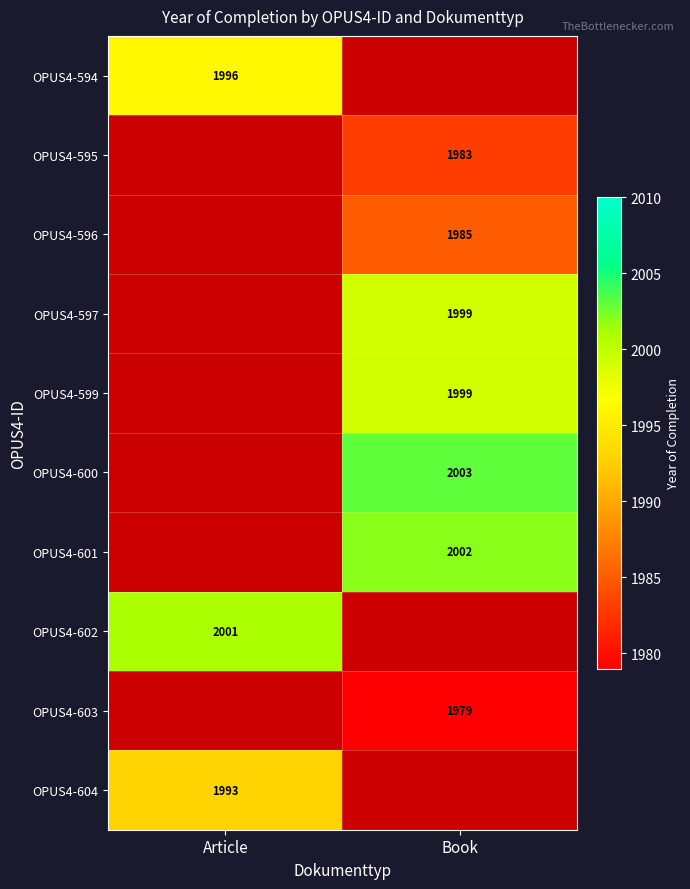

The OPUS4-602 series shows 1390 at Article. True or false?

False